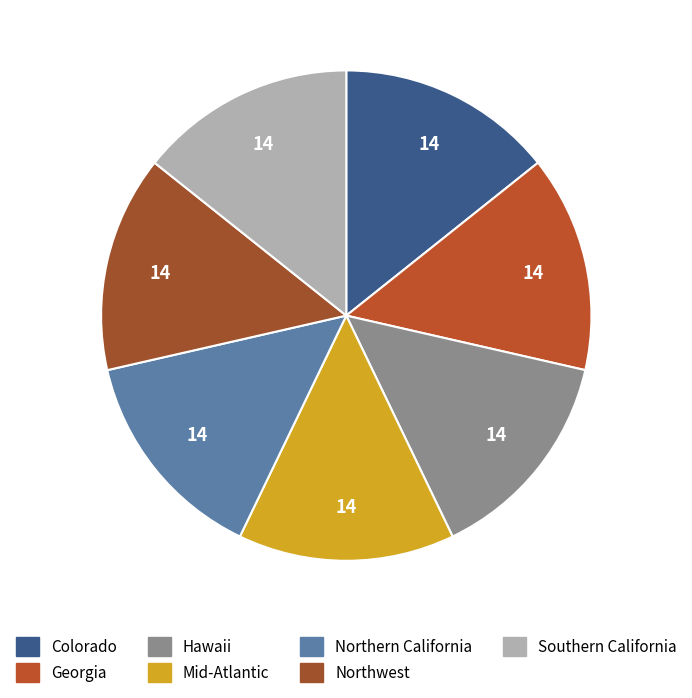

Which has a higher value, Colorado or Mid-Atlantic?

Mid-Atlantic